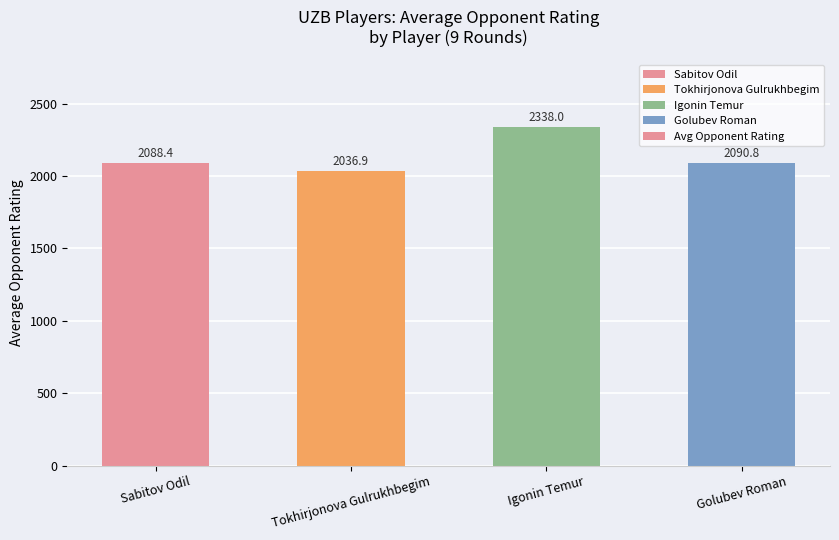

What is the value of the 2nd bar from the left?

2036.9